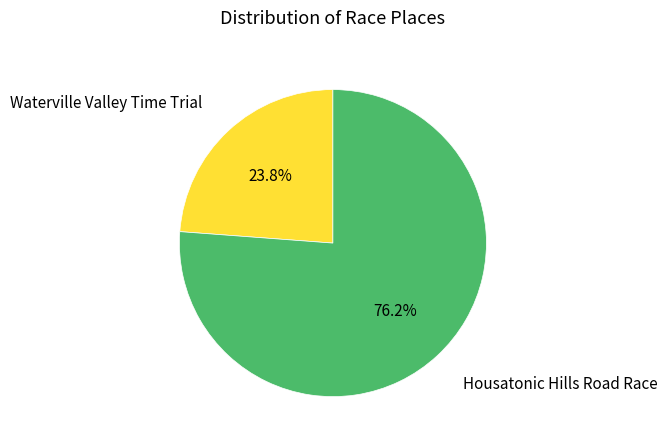

Is there any slice that represents more than half of the pie?

Yes